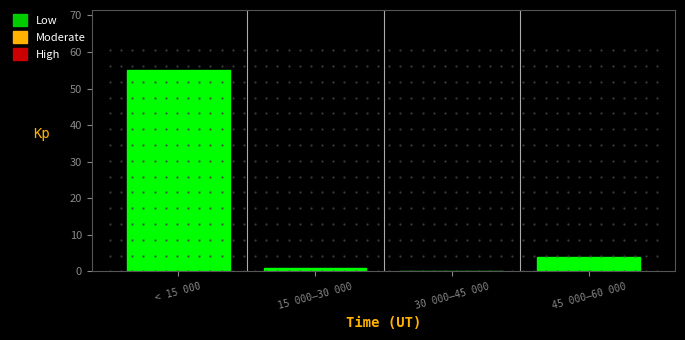

Reading left to right, list all the values displayed in this chart.

< 15 000=55	15 000–30 000=1	30 000–45 000=0	45 000–60 000=4